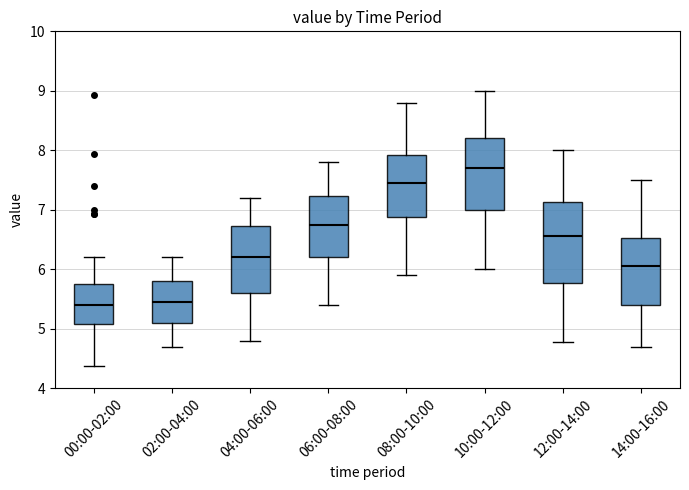

Reading left to right, read every box against the y-axis: the position of its median line, the range the box covers, and the ends of its whiskers. The values are not printed on the chart, so give them approximately, as read against the axis.

00:00-02:00: median 5.4, box 5.1 to 5.8, whiskers 4.4 to 6.2
02:00-04:00: median 5.5, box 5.1 to 5.8, whiskers 4.7 to 6.2
04:00-06:00: median 6.2, box 5.6 to 6.7, whiskers 4.8 to 7.2
06:00-08:00: median 6.8, box 6.2 to 7.2, whiskers 5.4 to 7.8
08:00-10:00: median 7.5, box 6.9 to 7.9, whiskers 5.9 to 8.8
10:00-12:00: median 7.7, box 7.0 to 8.2, whiskers 6.0 to 9.0
12:00-14:00: median 6.6, box 5.8 to 7.1, whiskers 4.8 to 8.0
14:00-16:00: median 6.1, box 5.4 to 6.5, whiskers 4.7 to 7.5